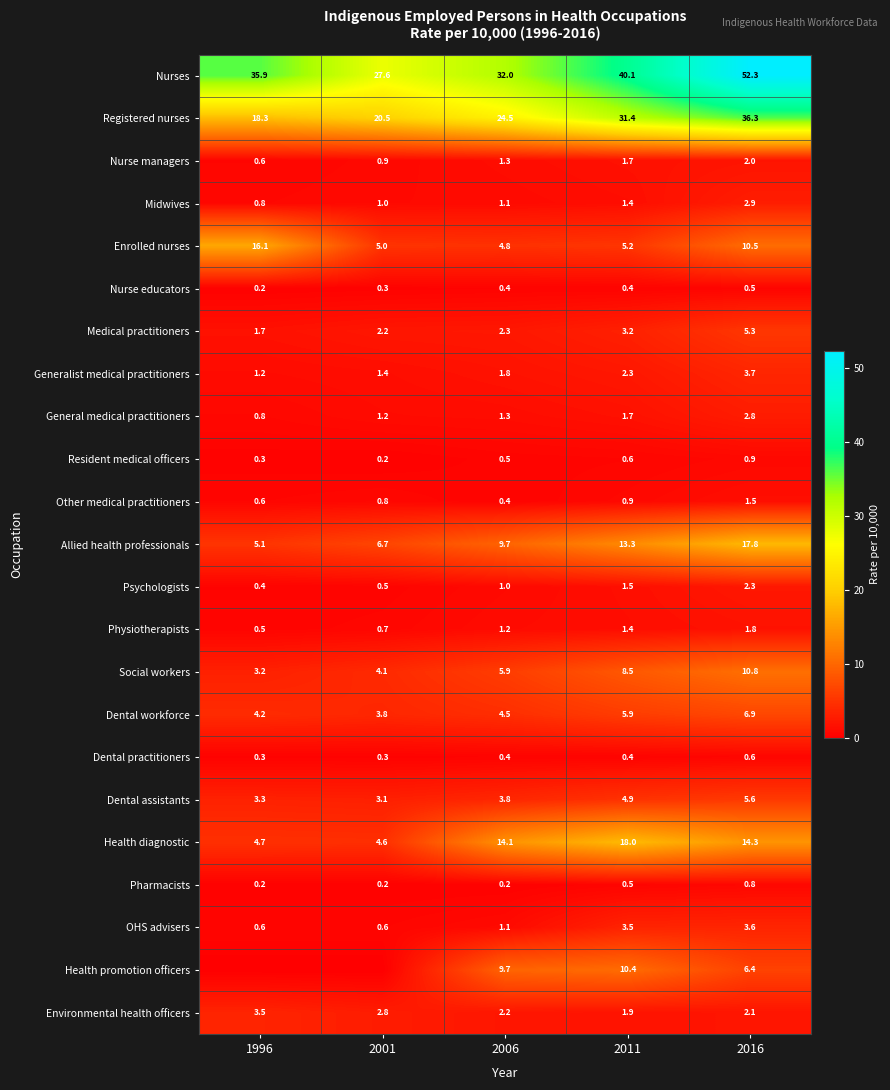

True or false: Registered nurses has a value of 24.5 at 2006.

True